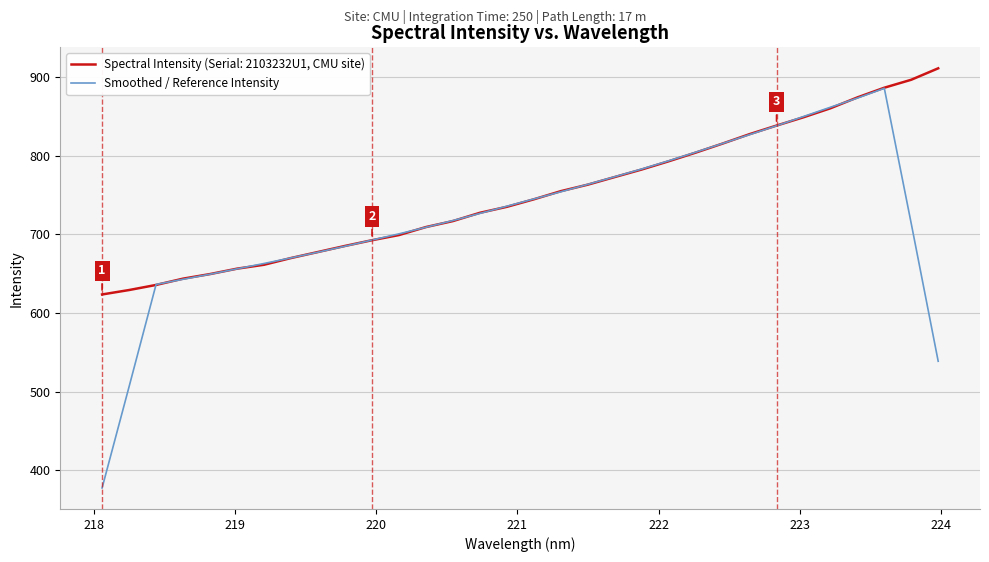

List the series in order of their overall mean, highest first.

Spectral Intensity (Serial: 2103232U1, CMU site), Smoothed / Reference Intensity